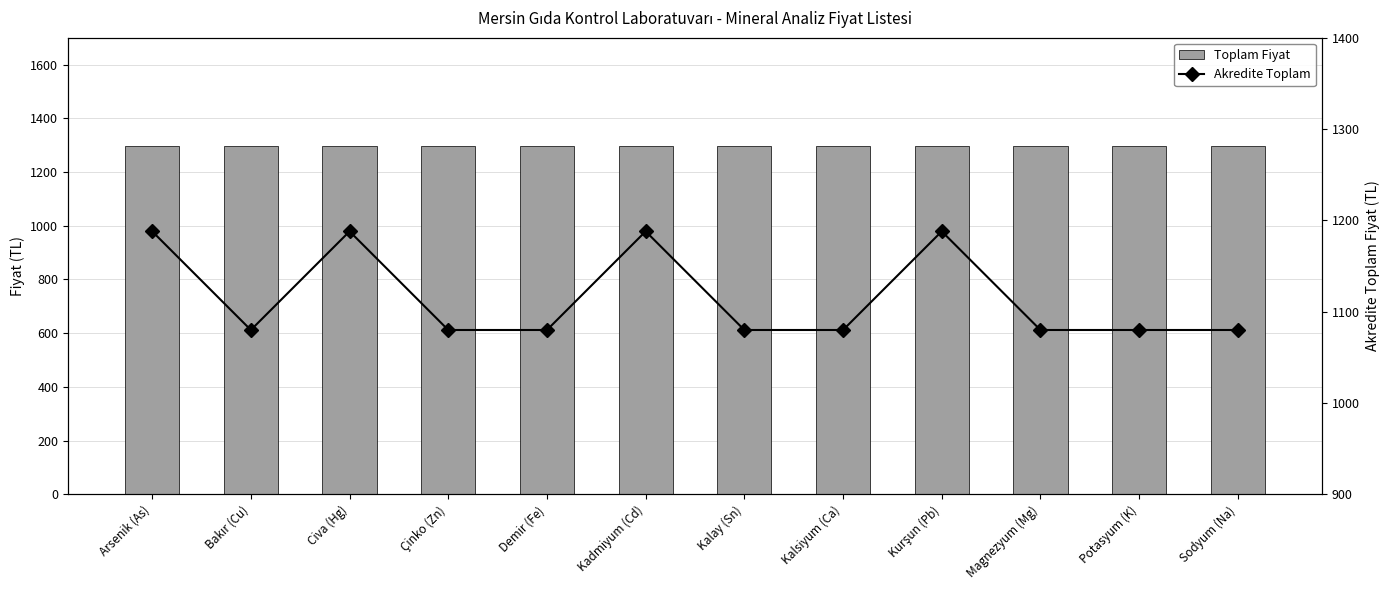

The value of Akredite Toplam at Potasyum (K) is 1080. True or false?

True